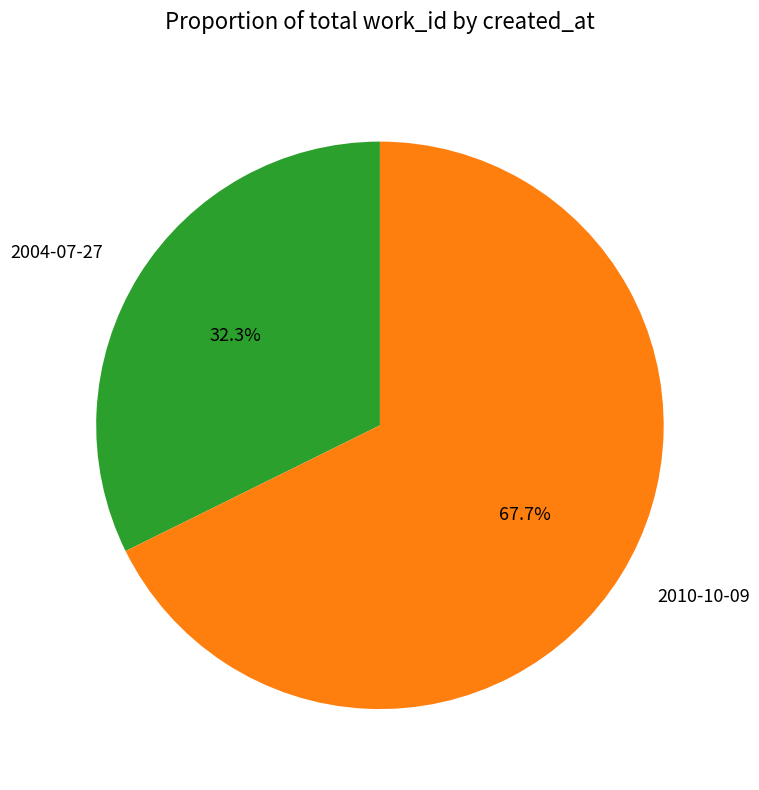

Which has a higher value, 2010-10-09 or 2004-07-27?

2010-10-09